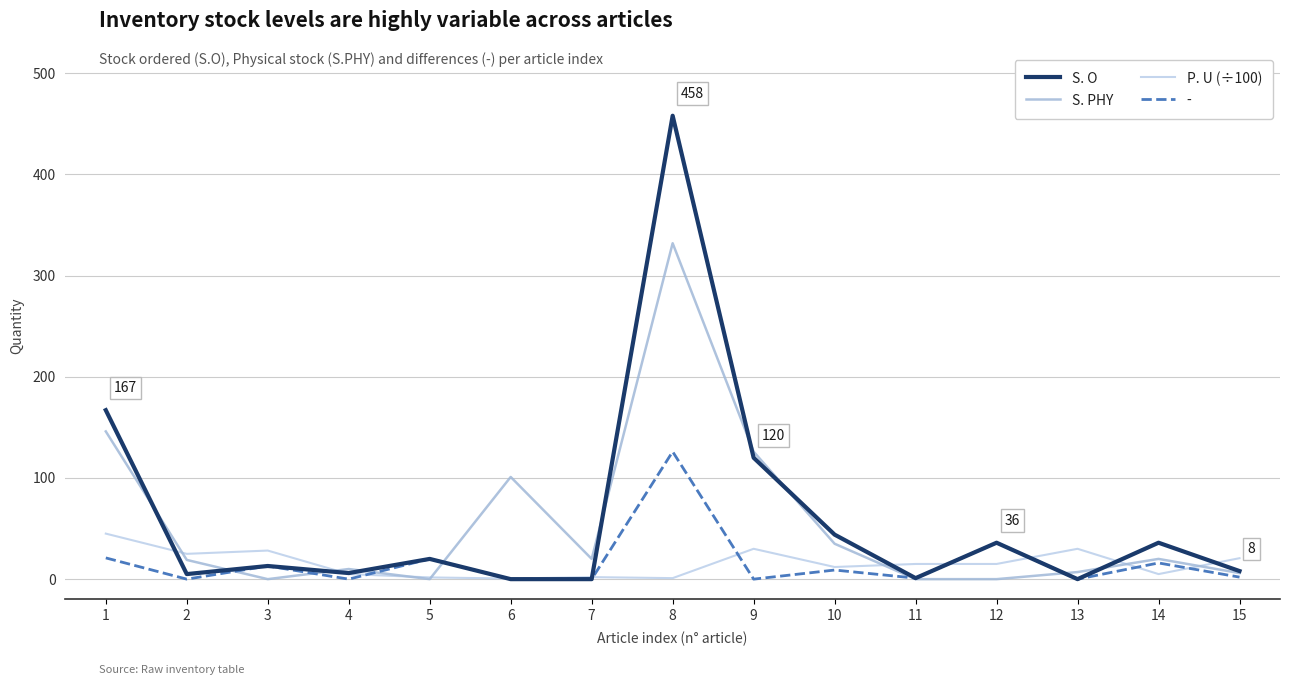

Which series has the largest range (max minus min)?

S. O